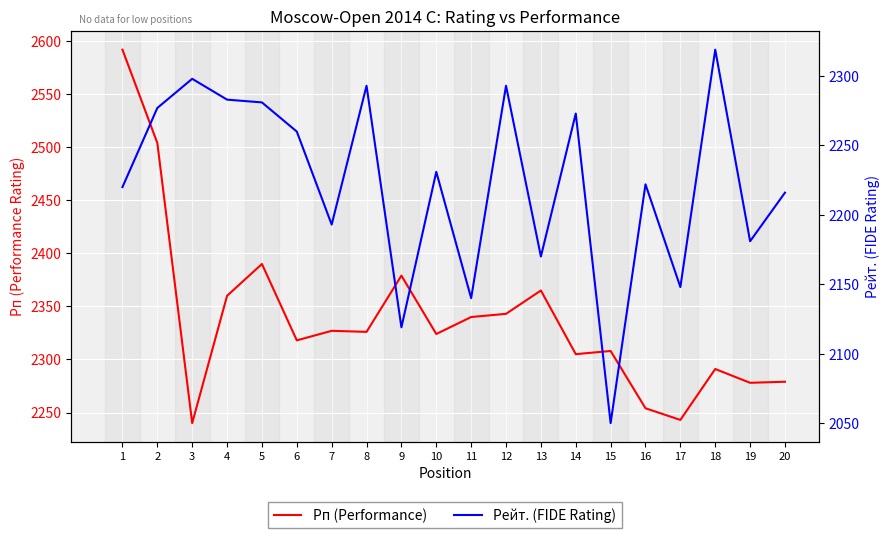

What is the difference between the second highest and minimum values in the Рейт. (FIDE Rating) series?

248